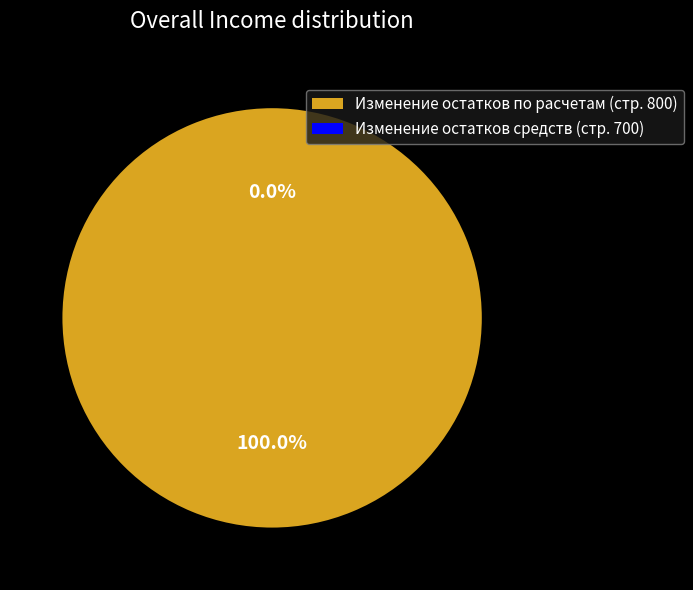

Count the number of slices in the pie.

2